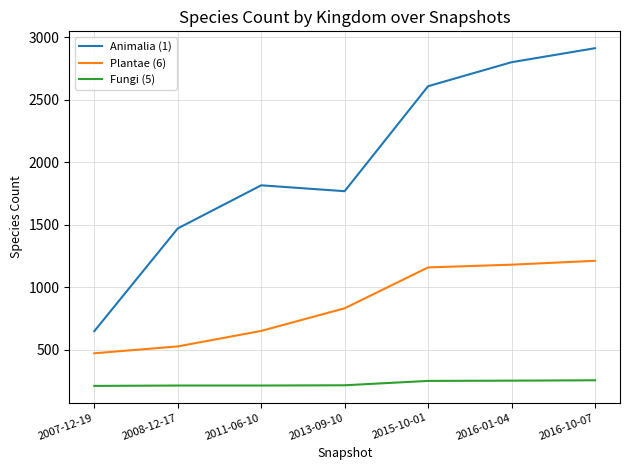

What is the difference between the Animalia (1) values at 2015-10-01 and 2007-12-19?

1960